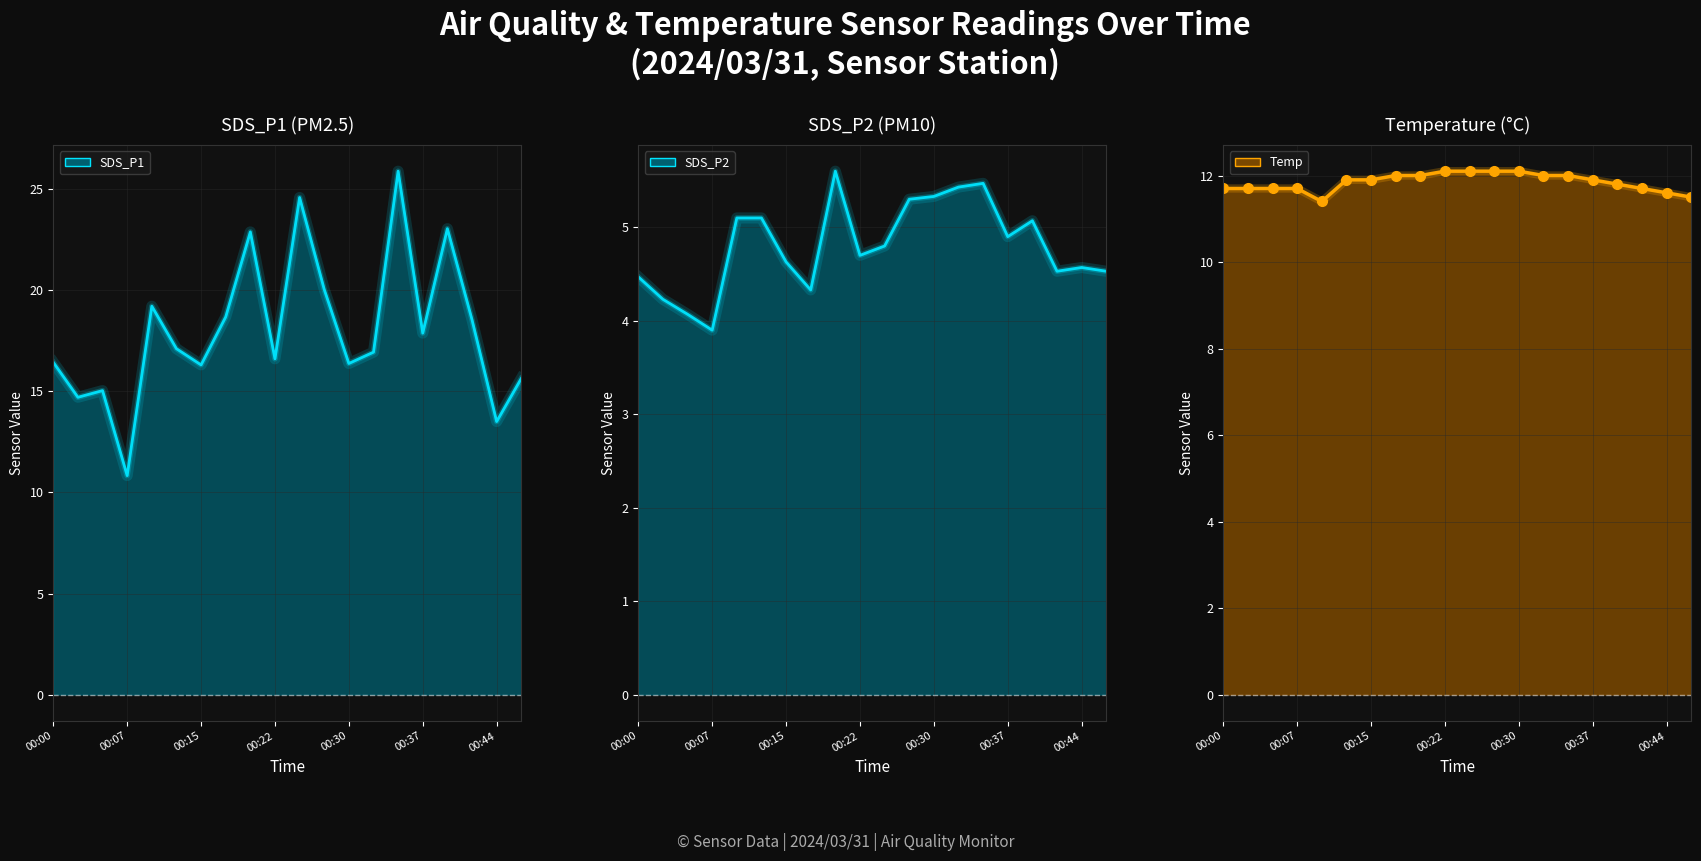

At which label does SDS_P1 first exceed 17?

00:10